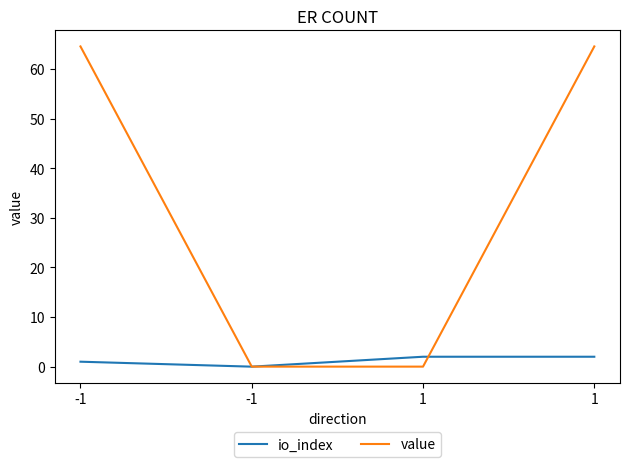

Is the value of value at -1 greater than the value of io_index at 1?

Yes